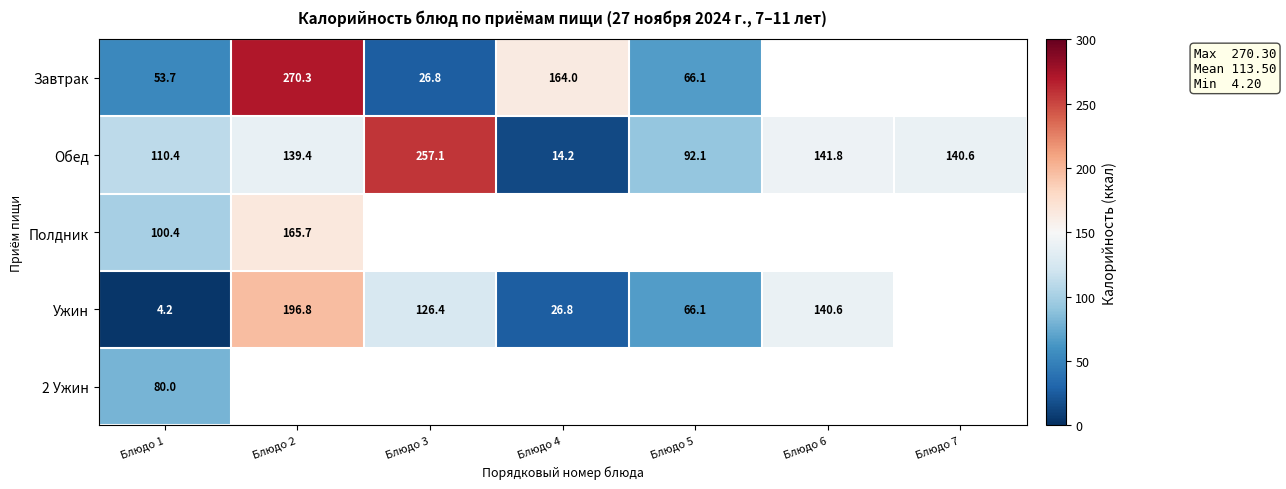

What is the minimum value for Обед?

14.2